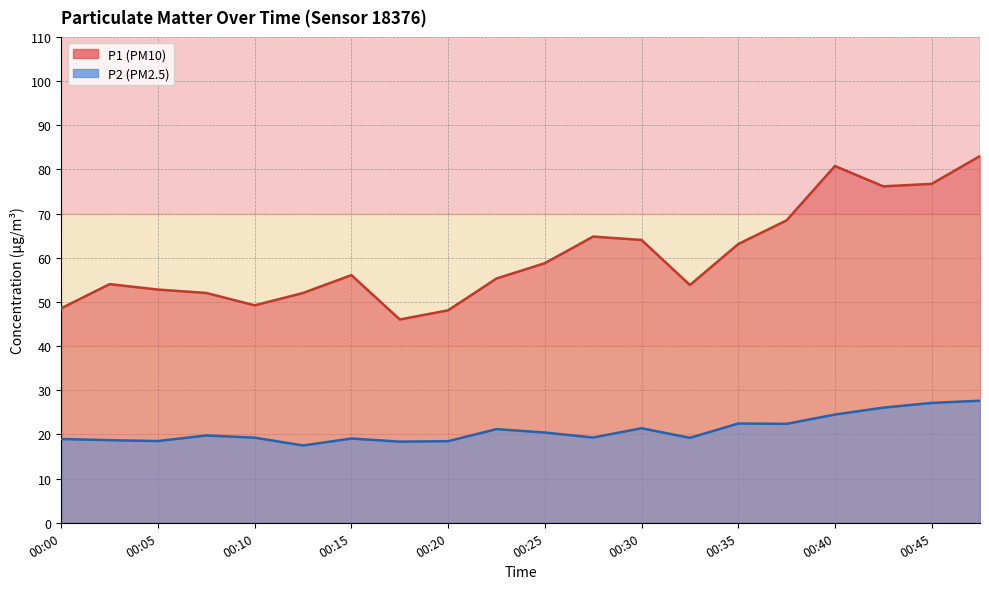

What is the difference between the P2 values at 00:37 and 00:30?

1.0